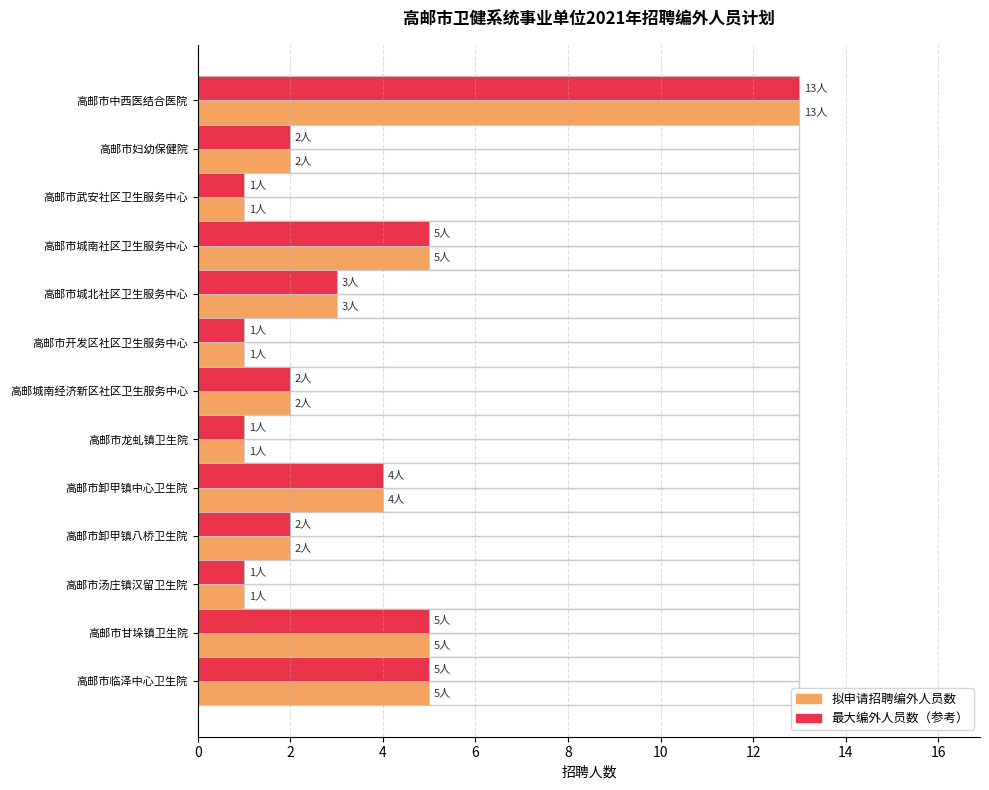

Rank the categories by value from lowest to highest.

高邮市武安社区卫生服务中心, 高邮市开发区社区卫生服务中心, 高邮市龙虬镇卫生院, 高邮市汤庄镇汉留卫生院, 高邮市妇幼保健院, 高邮城南经济新区社区卫生服务中心, 高邮市卸甲镇八桥卫生院, 高邮市城北社区卫生服务中心, 高邮市卸甲镇中心卫生院, 高邮市城南社区卫生服务中心, 高邮市甘垛镇卫生院, 高邮市临泽中心卫生院, 高邮市中西医结合医院